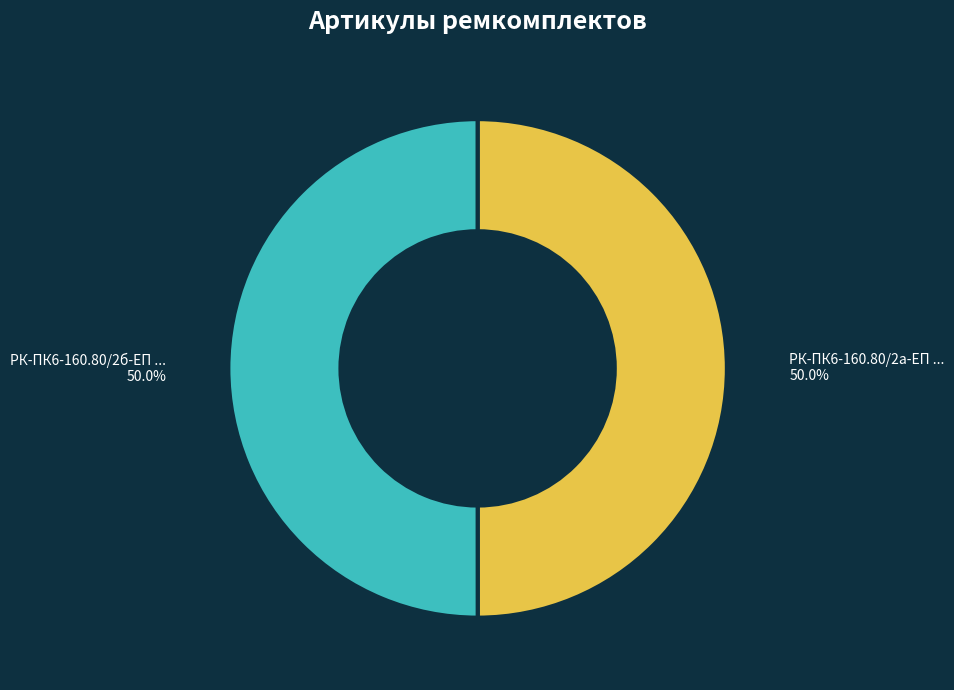

How many segments does this pie chart have?

2